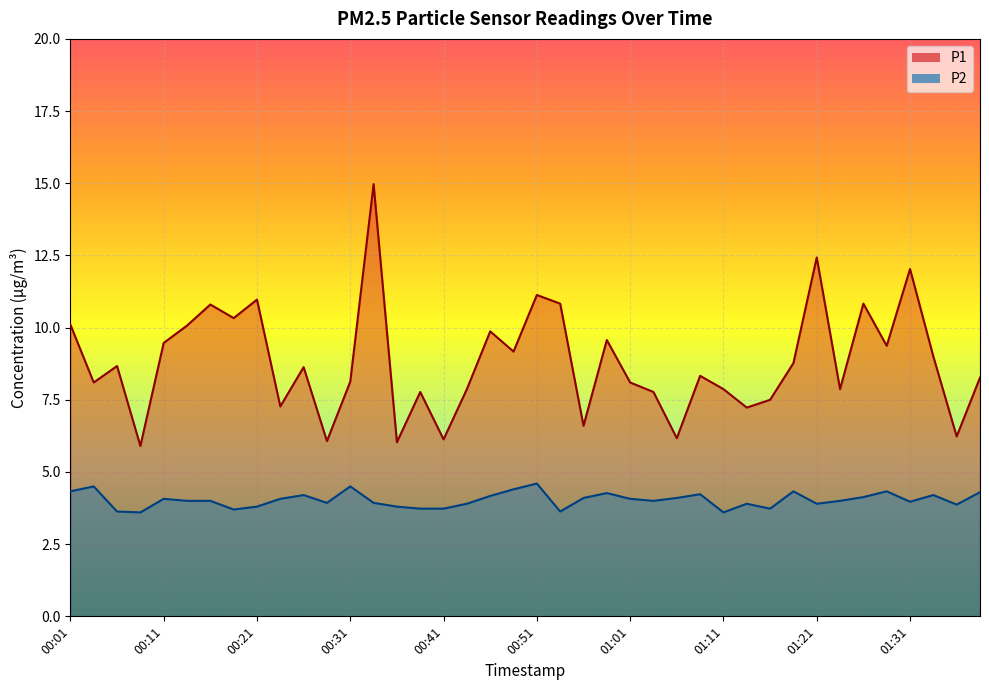

Reading left to right, list all the values displayed in this chart.

P1: 10.1	8.1	8.7	5.9	9.5	10.1	10.8	10.3	11.0	7.3	8.6	6.1	8.1	15.0	6.0	7.8	6.1	7.9	9.9	9.2	11.1	10.8	6.6	9.6	8.1	7.8	6.2	8.3	7.9	7.2	7.5	8.8	12.4	7.9	10.8	9.4	12.0	9.0	6.2	8.3
P2: 4.3	4.5	3.6	3.6	4.1	4.0	4.0	3.7	3.8	4.1	4.2	3.9	4.5	3.9	3.8	3.7	3.7	3.9	4.2	4.4	4.6	3.6	4.1	4.3	4.1	4.0	4.1	4.2	3.6	3.9	3.7	4.3	3.9	4.0	4.1	4.3	4.0	4.2	3.9	4.3